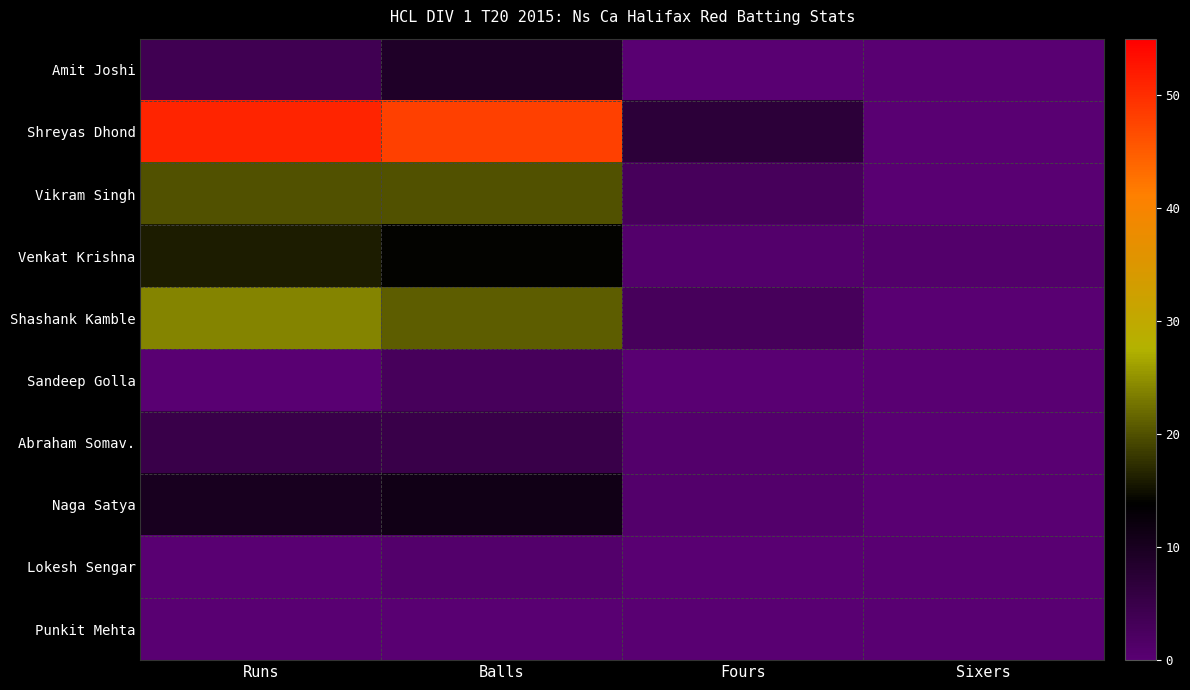

Which label corresponds to the smallest value in the chart?

Fours